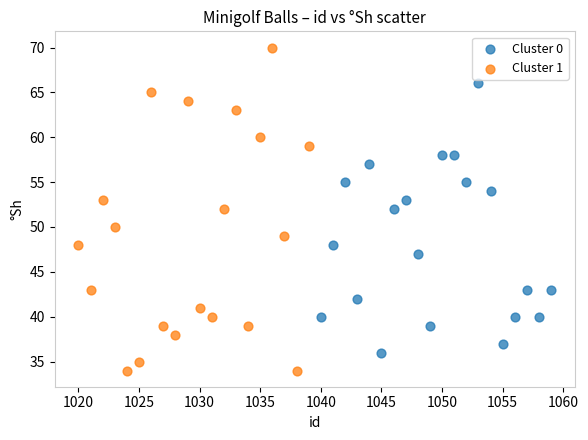

Which series reaches the maximum Y coordinate?

Cluster 1